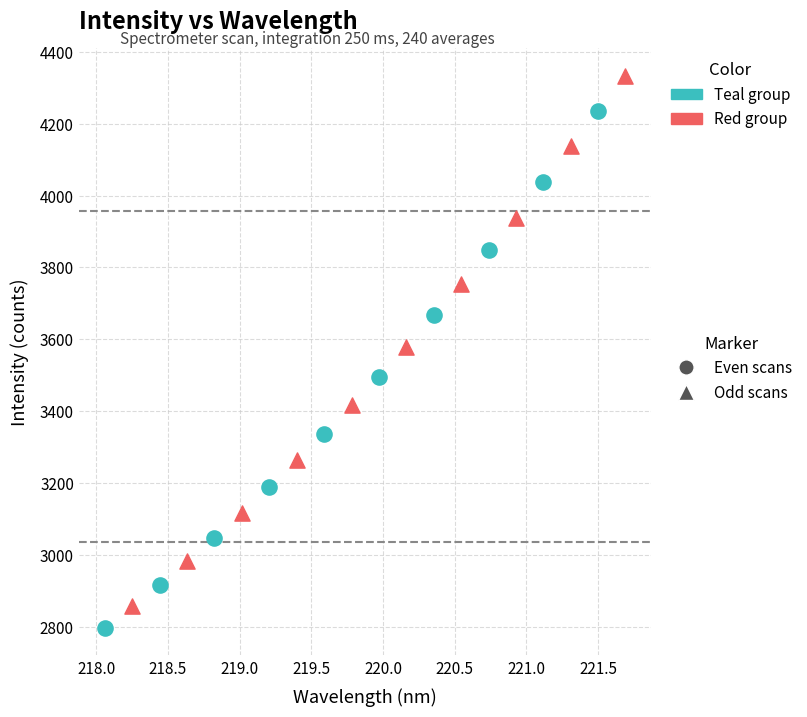

Which series contains the highest Y value?

Odd scans